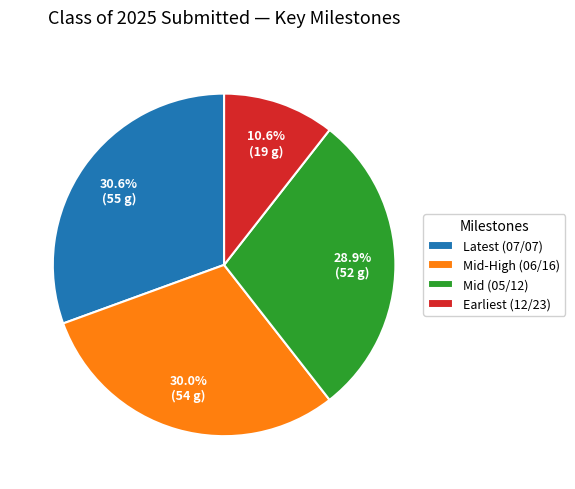

Rank the categories by value from lowest to highest.

Earliest (12/23), Mid (05/12), Mid-High (06/16), Latest (07/07)